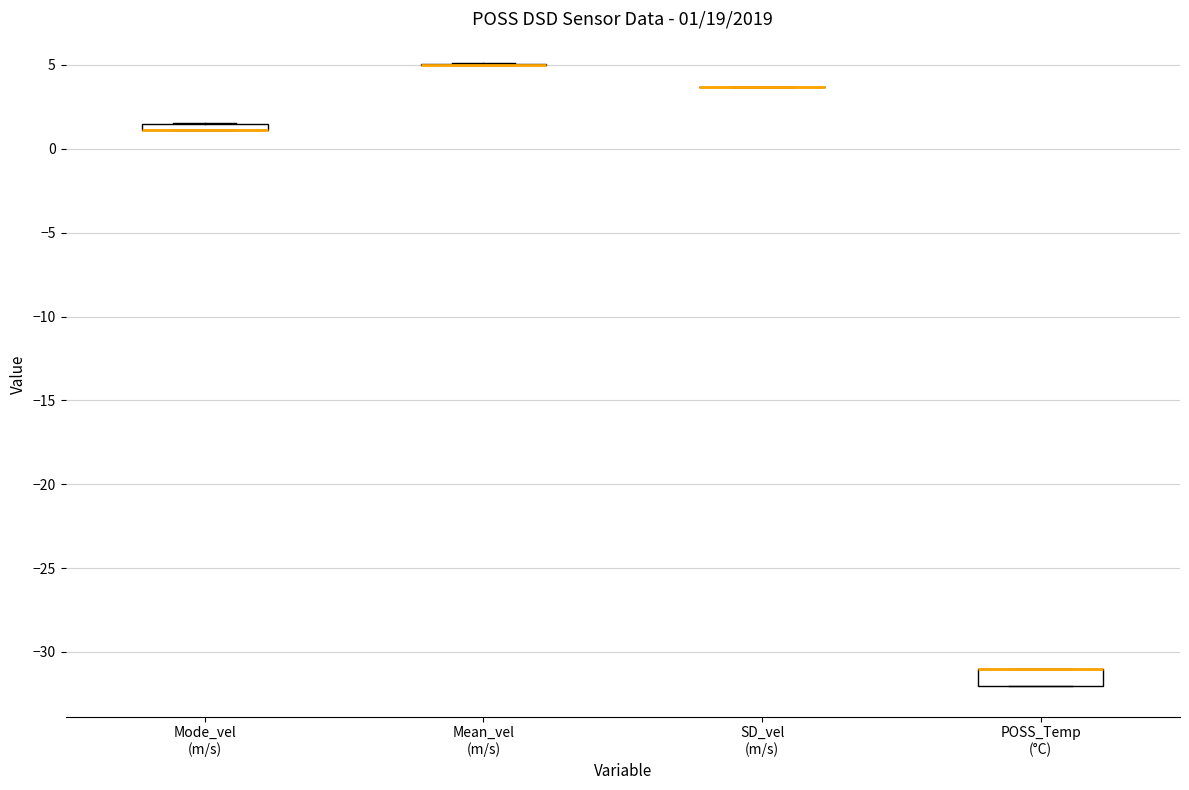

Comparing the boxes themselves (not the whiskers), which one is the tallest?

POSS_Temp (°C)